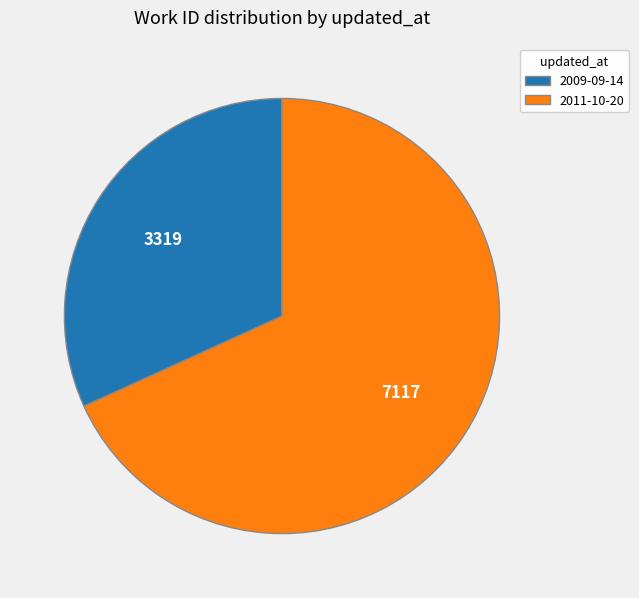

Is 2009-09-14 the majority of the pie?

No